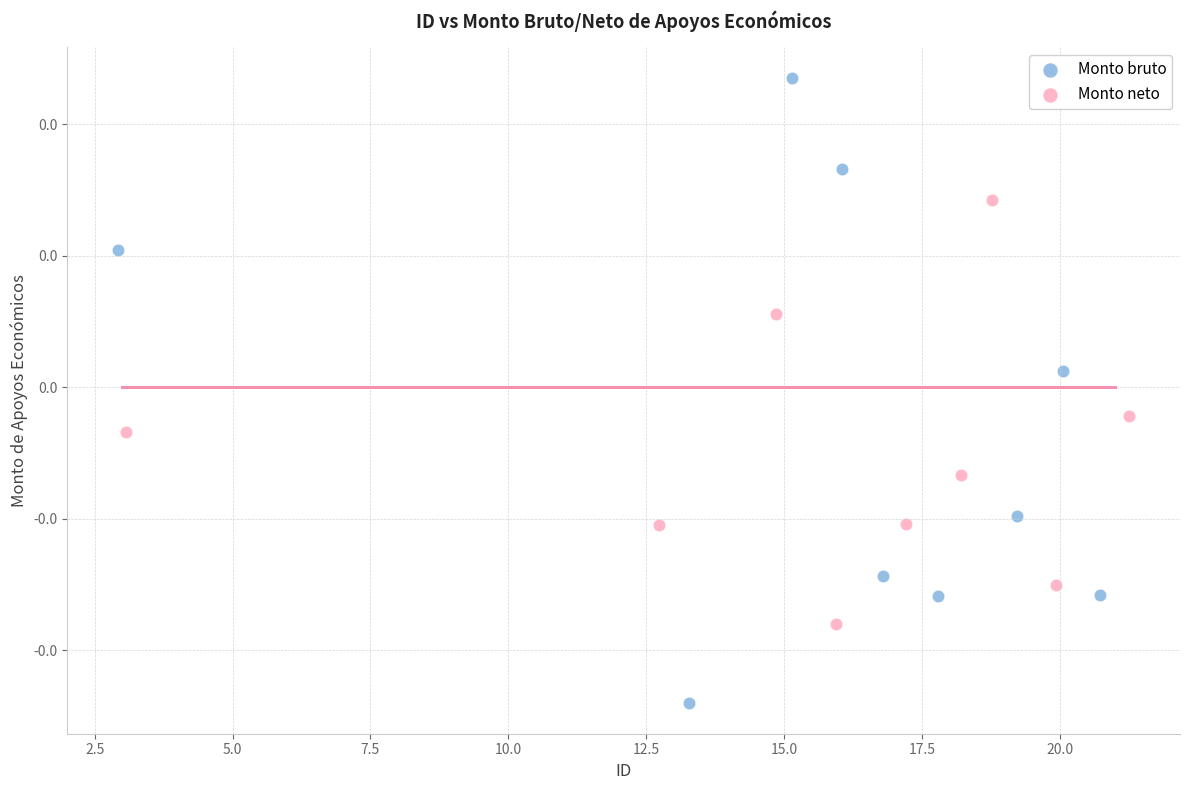

Which series has the widest spread of Y values?

Monto bruto